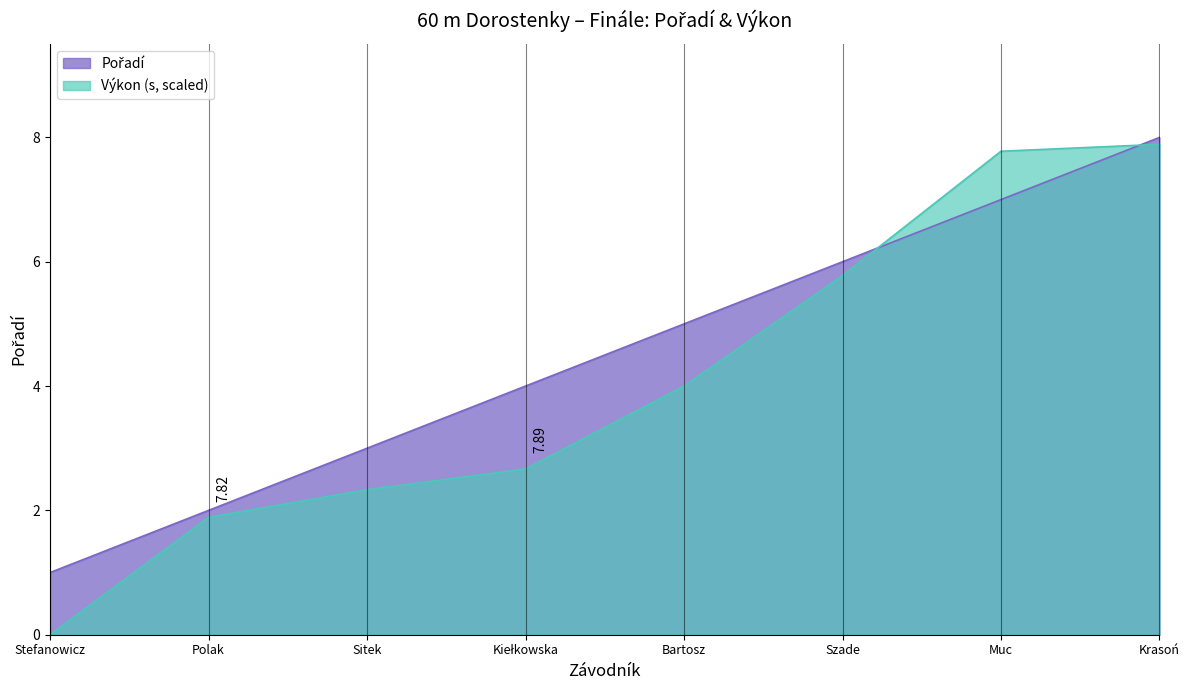

Reading right to left, list all the values displayed in this chart.

Pořadí: Krasoń=8.0	Muc=7.0	Szade=6.0	Bartosz=5.0	Kiełkowska=4.0	Sitek=3.0	Polak=2.0	Stefanowicz=1.0
Výkon: Krasoń=7.9	Muc=7.8	Szade=5.8	Bartosz=4.0	Kiełkowska=2.7	Sitek=2.3	Polak=1.9	Stefanowicz=0.0